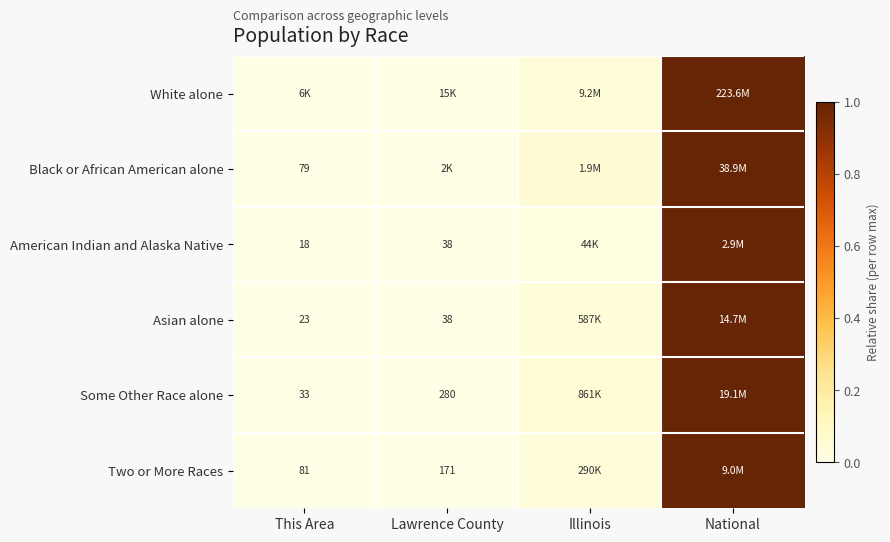

Where is American Indian and Alaska Native nearest to the value 0?

This Area